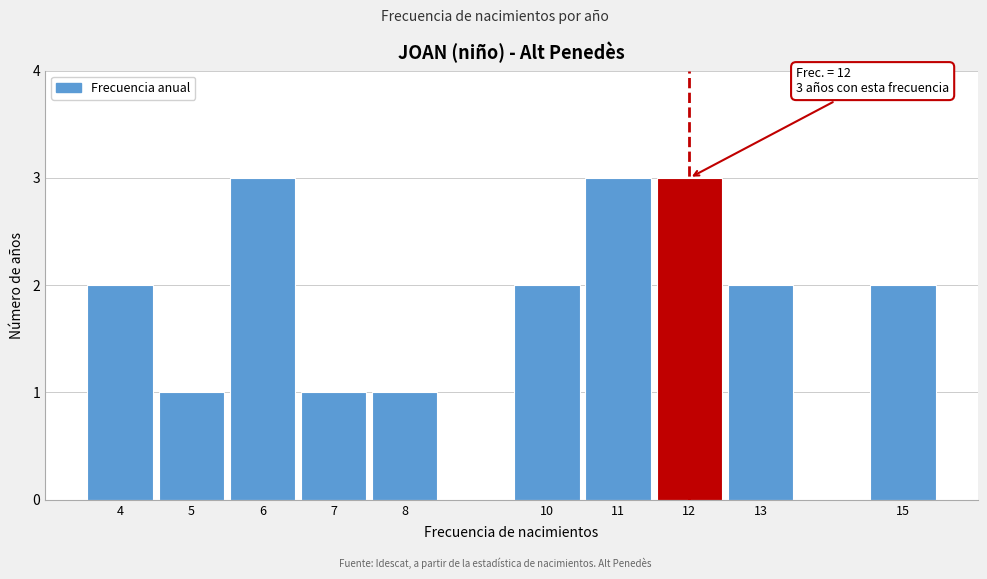

Reading left to right, extract all data points from this chart.

4=2	5=1	6=3	7=1	8=1	10=2	11=3	12=3	13=2	15=2